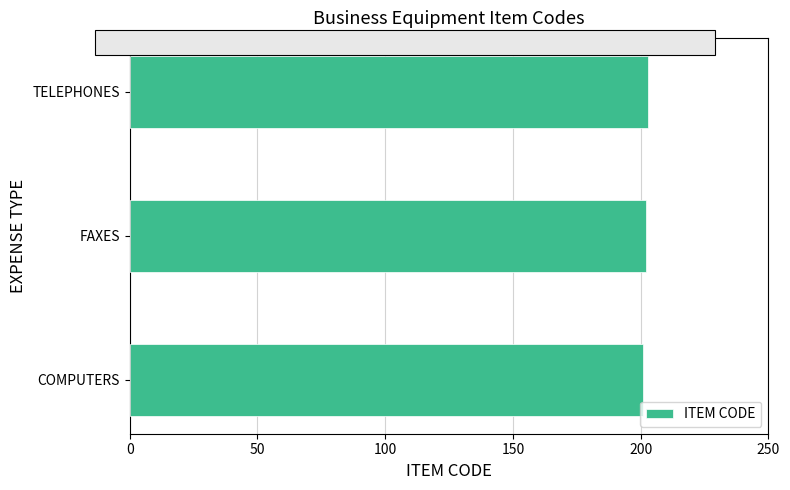

What value does the data have at FAXES?

202